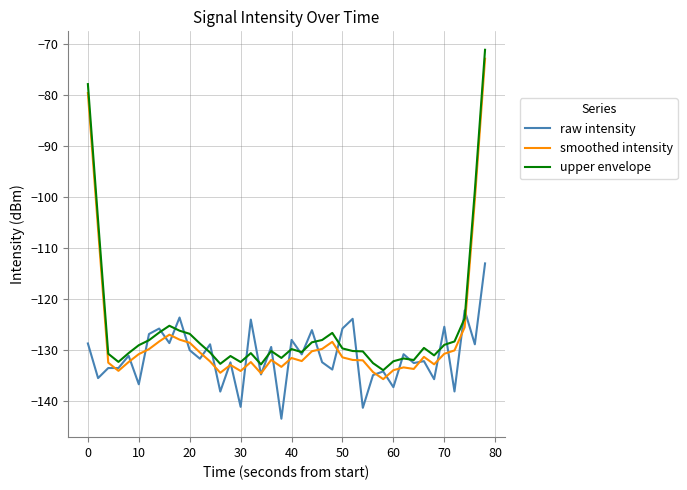

True or false: upper envelope and smoothed intensity cross at least once.

False